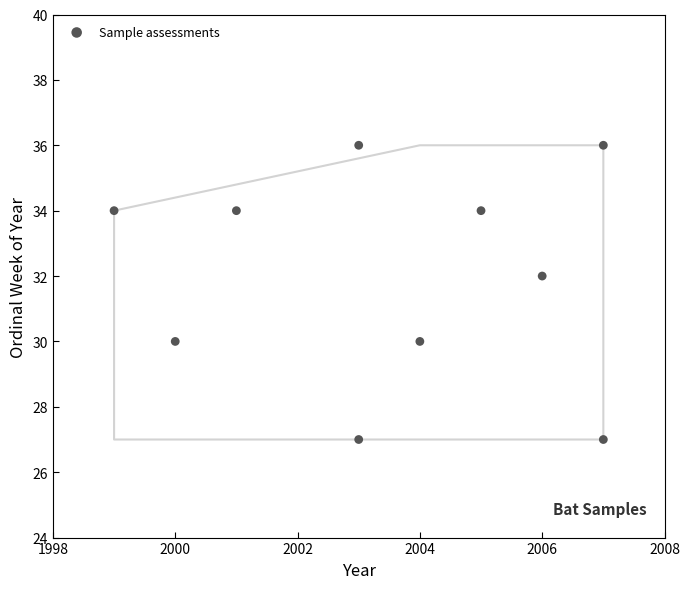

What is the range of Y values (max minus min)?

9